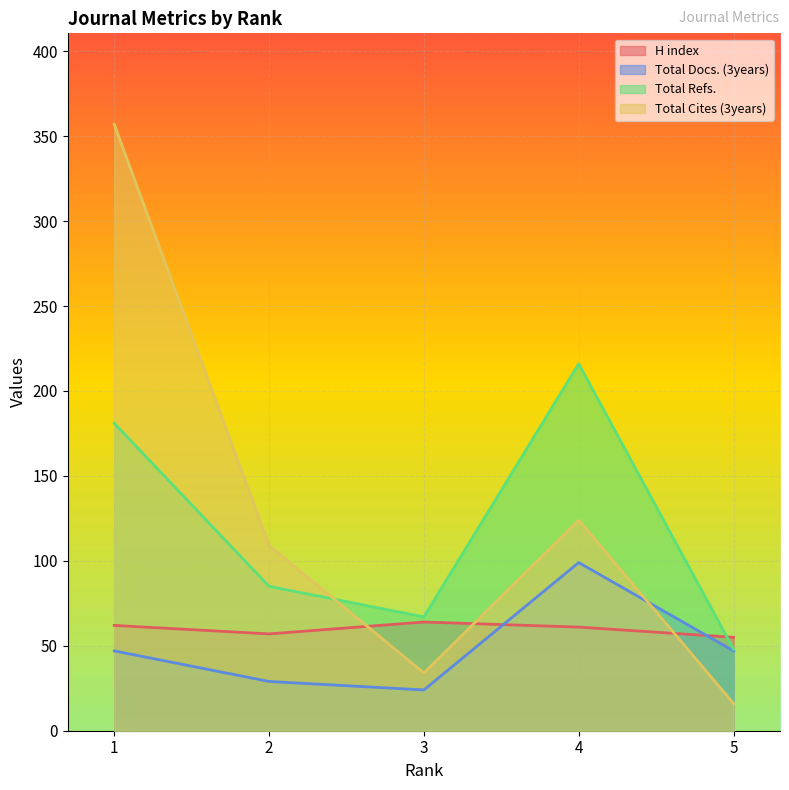

Which series has the largest total across all categories?

Total Cites (3years)